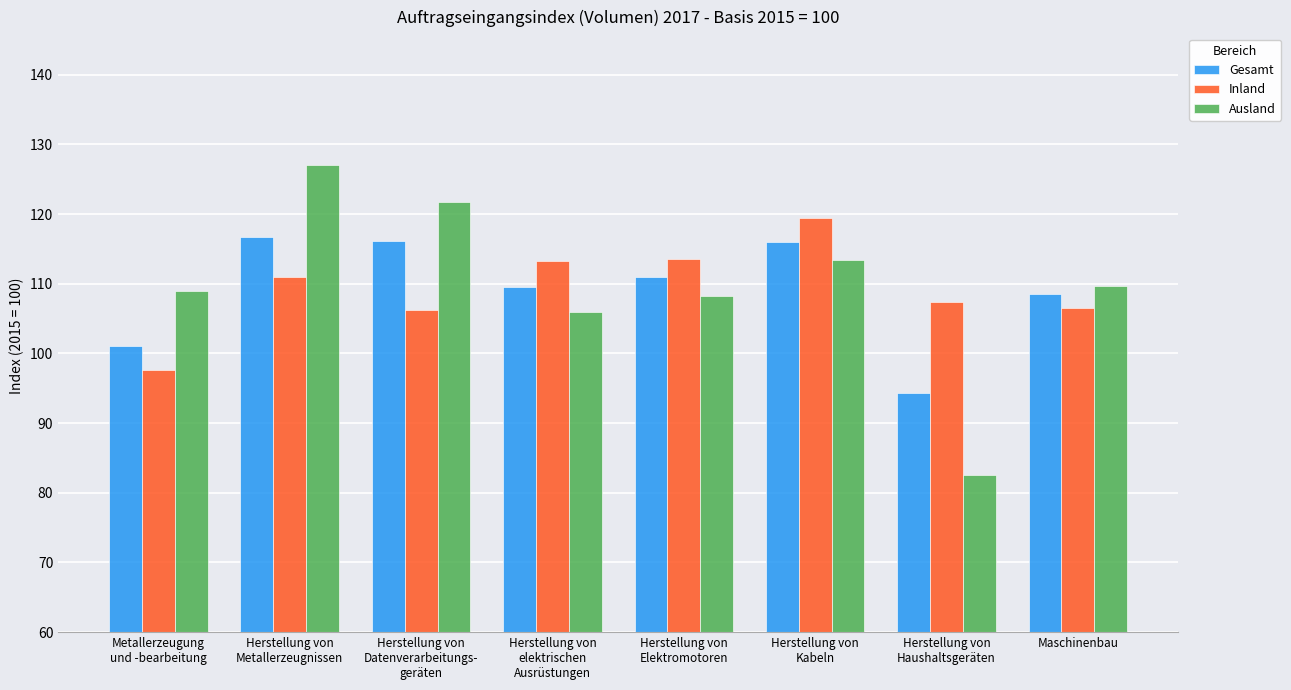

At how many categories does at least one series exceed 126?

1